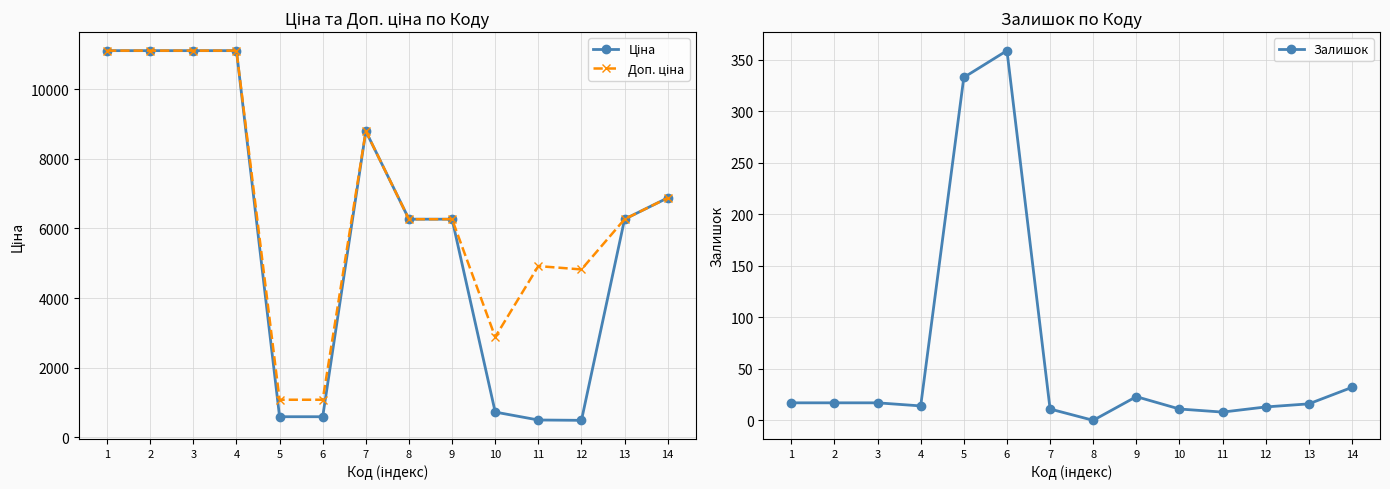

At which label does Залишок reach its peak?

6